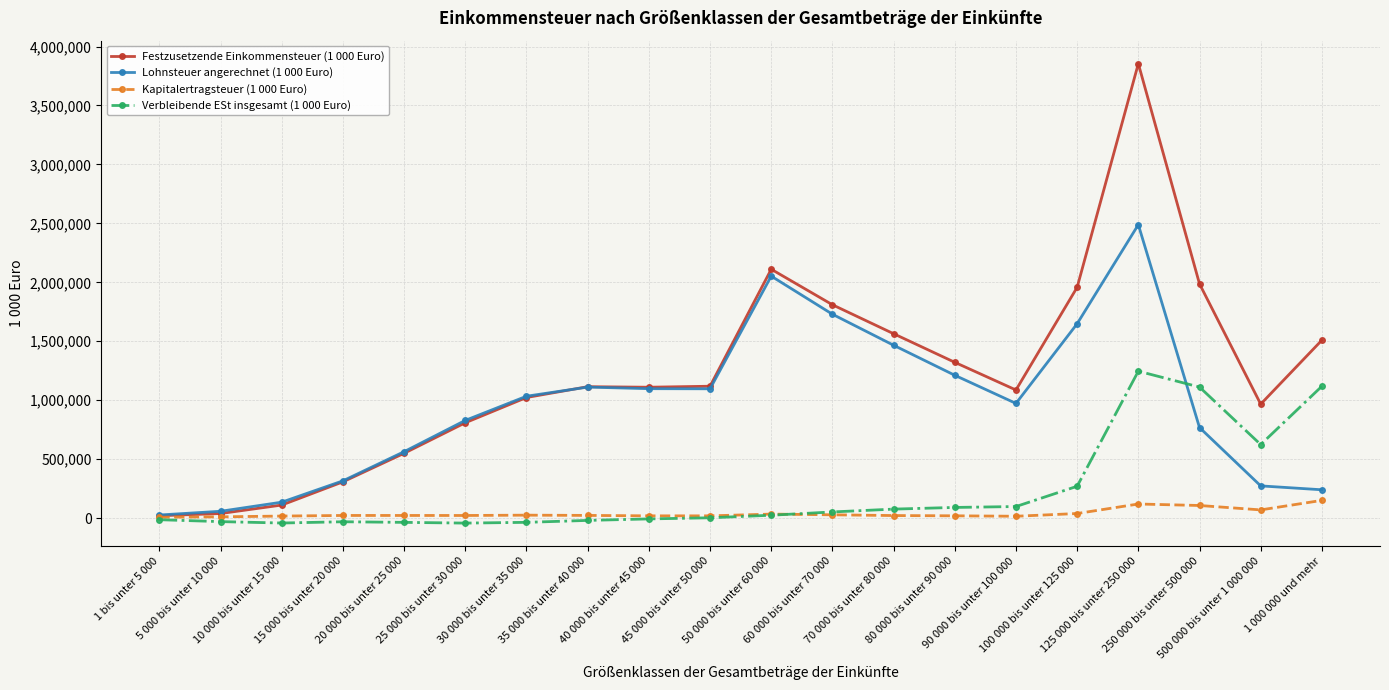

True or false: Kapitalertragsteuer (1 000 Euro) has more than 2 interior local peaks.

True